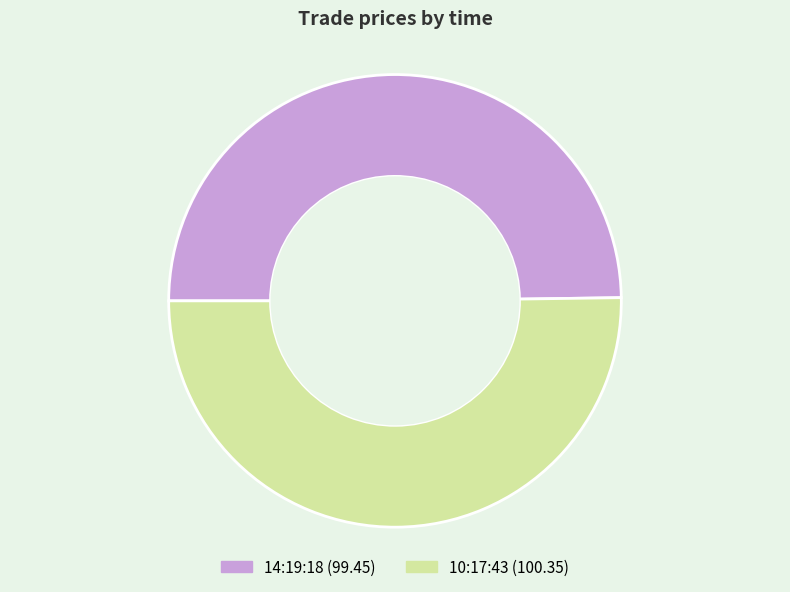

The 10:17:43 slice represents 50% of the pie. True or false?

True